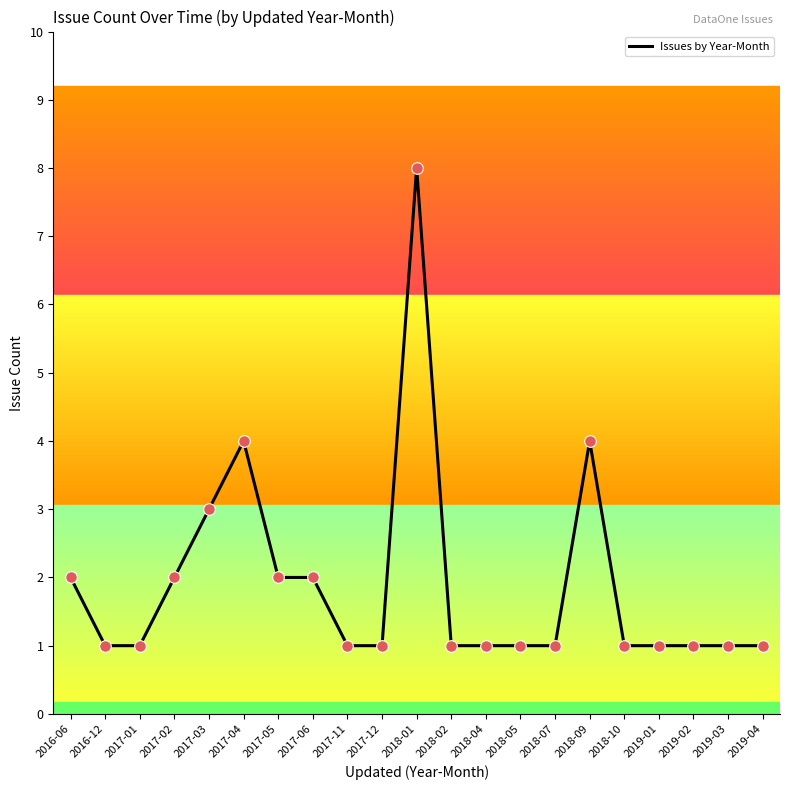

Between 2017-05 and 2018-02, which is larger?

2017-05